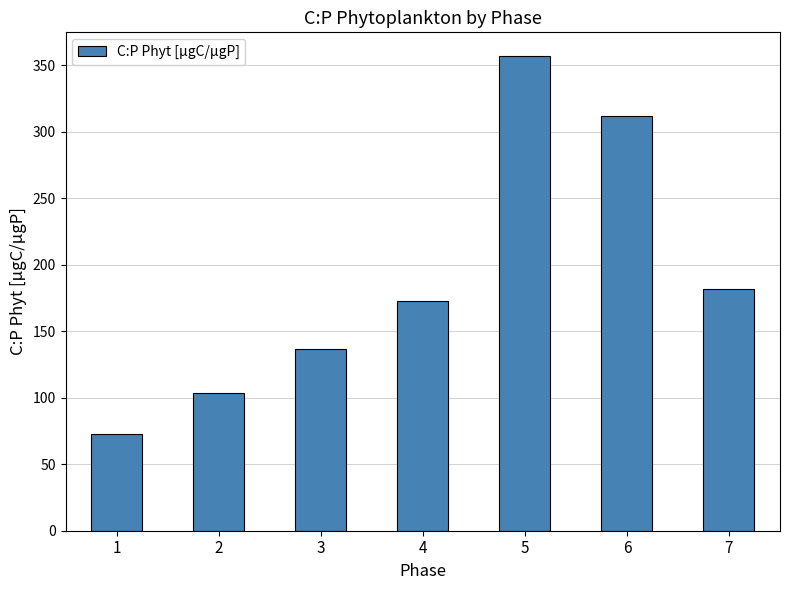

What is the change in value from 1 to 4?

+99.9